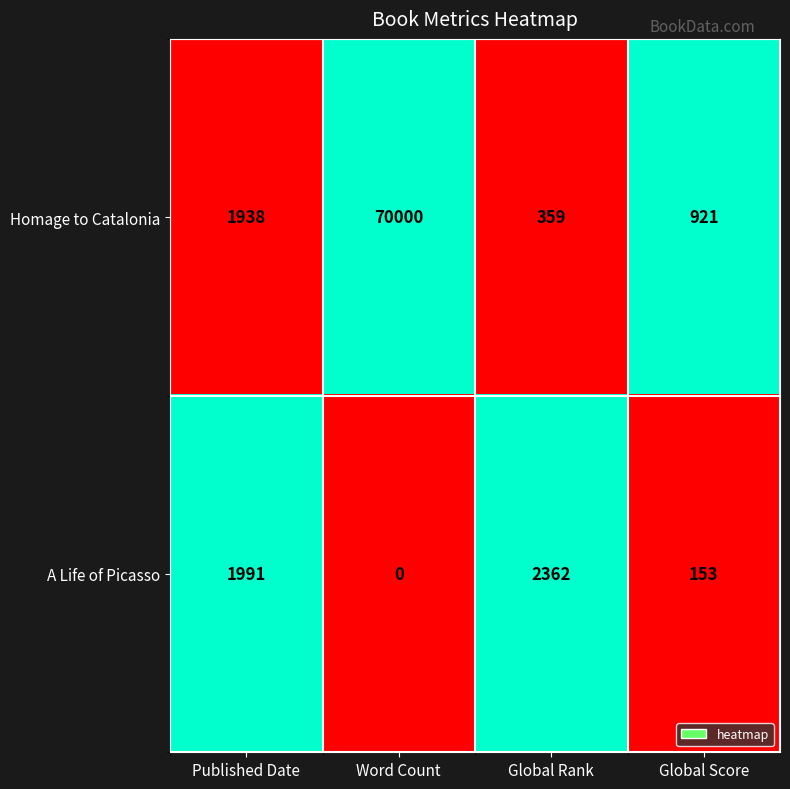

What is the difference between the second highest and second lowest values in the A Life of Picasso series?

1838